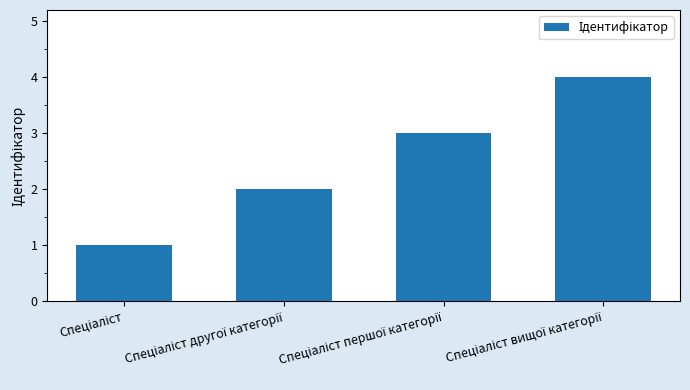

What is the greatest value displayed?

4